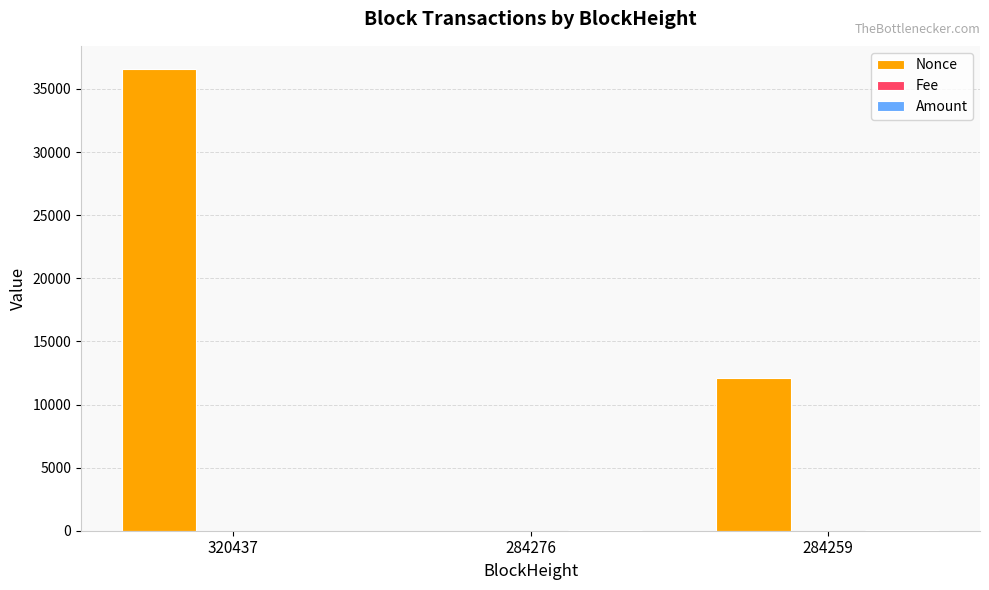

True or false: Nonce has a value of 12127.0 at 284259.

True